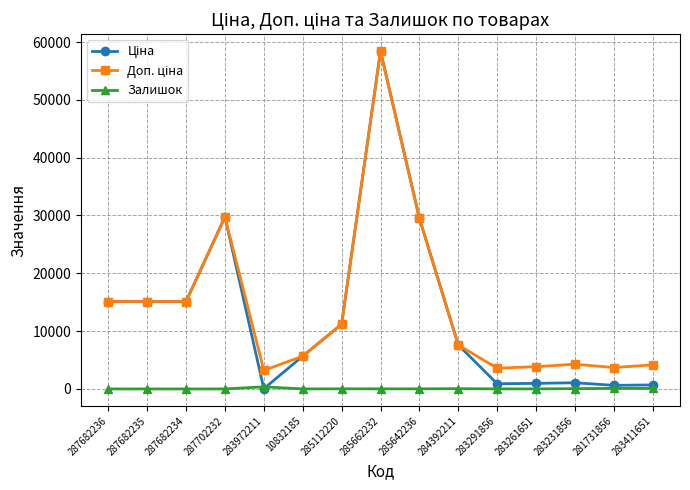

True or false: Залишок has a value of 9.0 at 283261651.

True